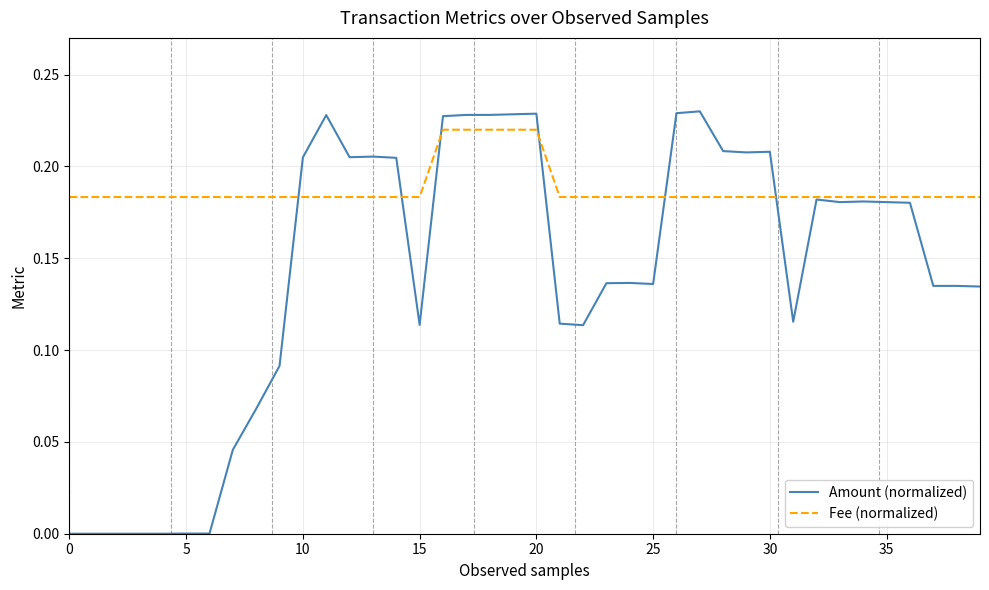

Which series has the largest range (max minus min)?

Amount (normalized)